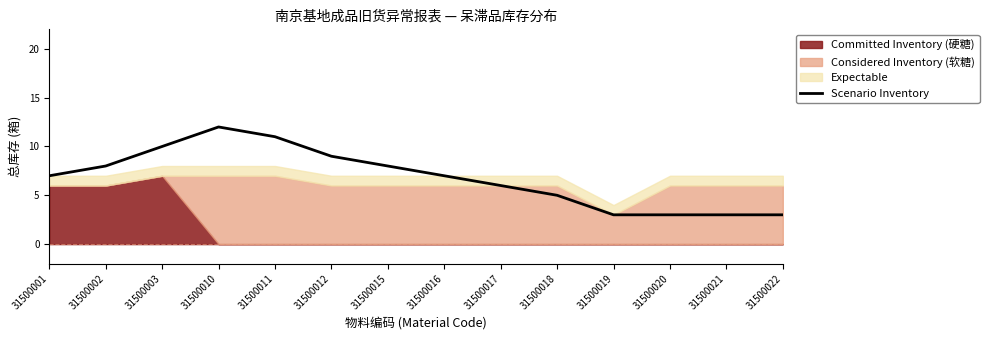

What is the ratio of the value at 31500021 to the value at 31500002?

0.4